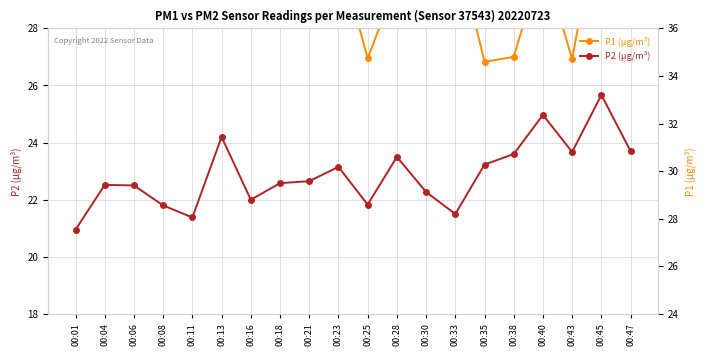

Which series has the largest total across all categories?

P1 (μg/m³)